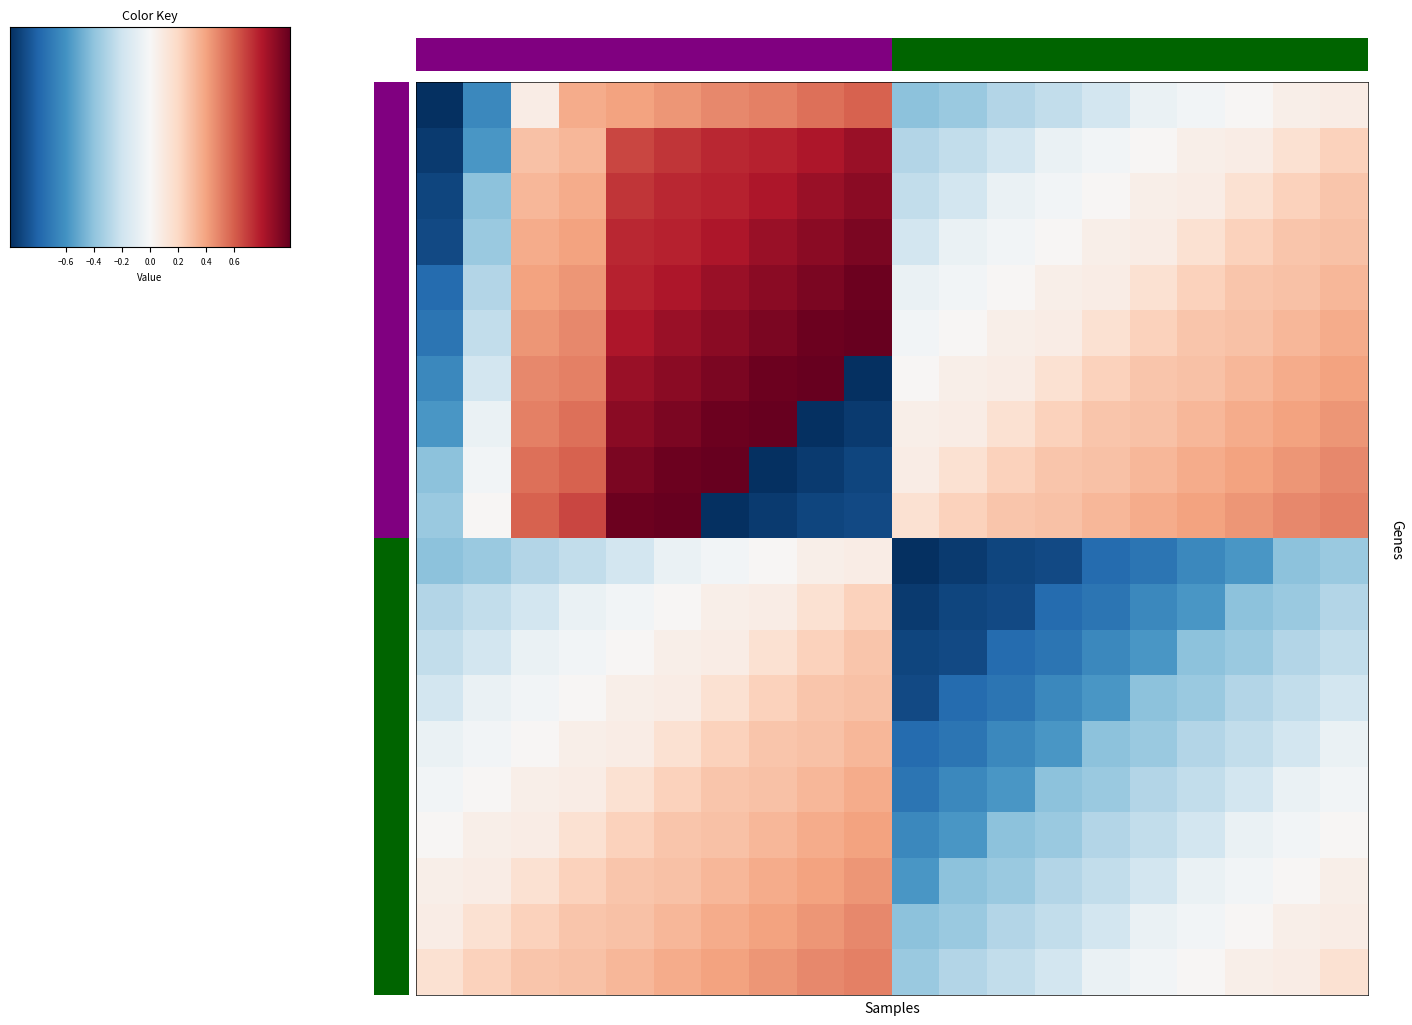

Between −0.4 and 15, which is larger?

15